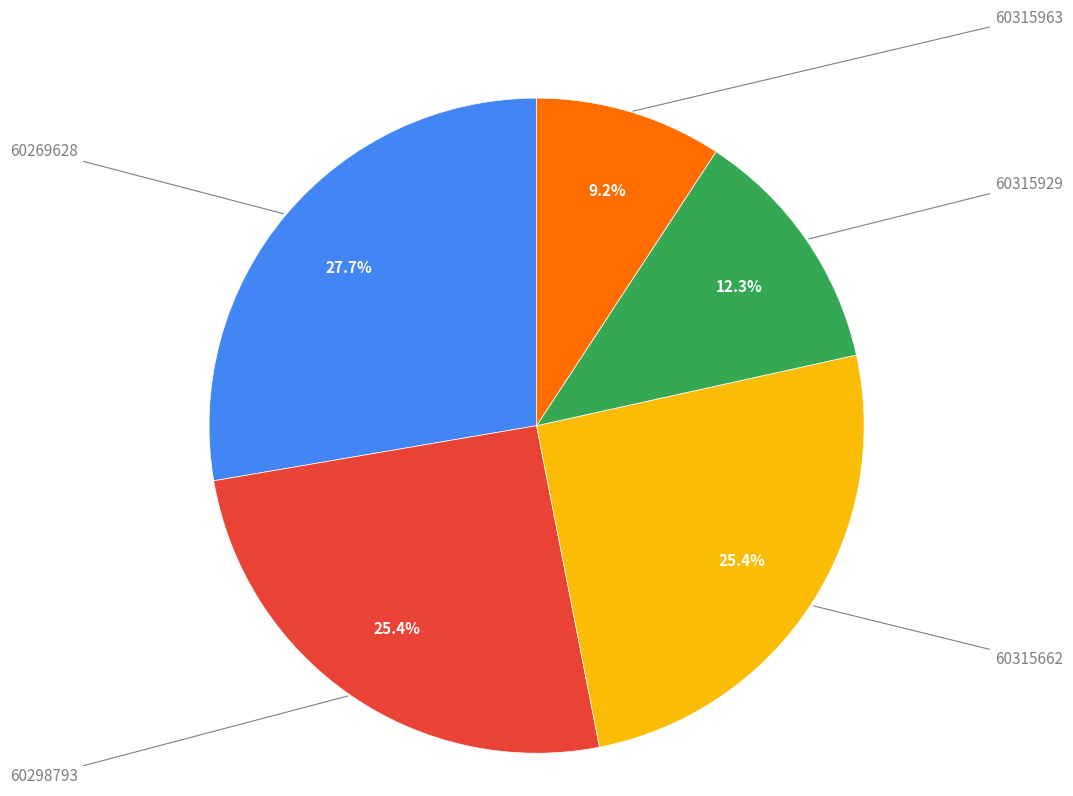

Which category has the biggest portion of the pie?

60269628